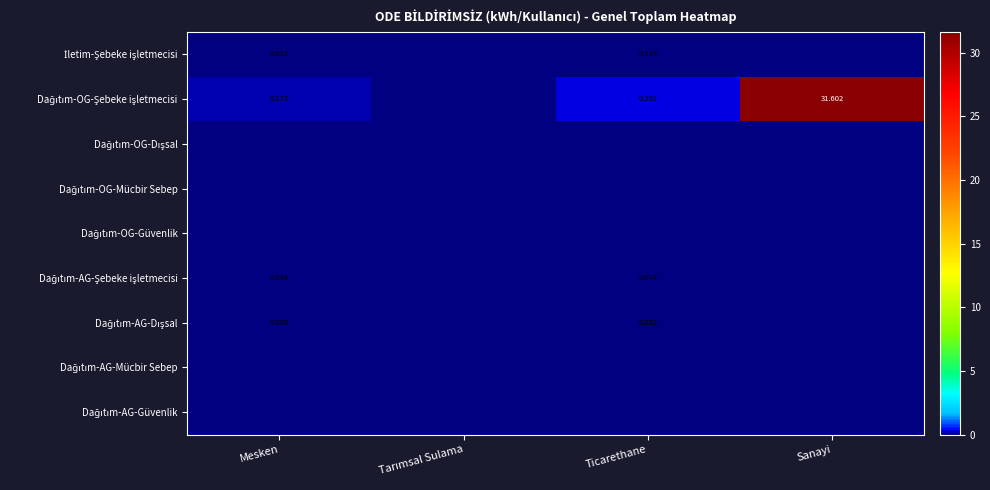

List the series in order of their peak value, lowest first.

Dağıtım-OG-Dışsal, Dağıtım-OG-Mücbir Sebep, Dağıtım-OG-Güvenlik, Dağıtım-AG-Mücbir Sebep, Dağıtım-AG-Güvenlik, Dağıtım-AG-Dışsal, Dağıtım-AG-Şebeke işletmecisi, İletim-Şebeke işletmecisi, Dağıtım-OG-Şebeke işletmecisi